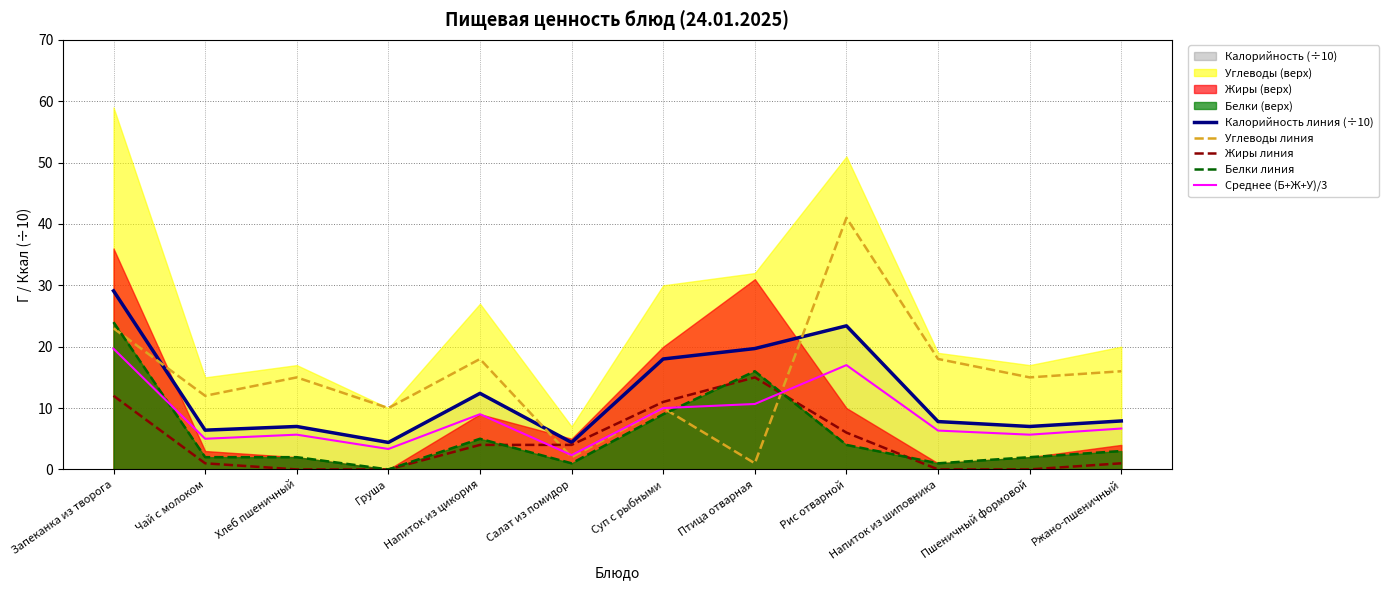

How many interior local peaks does the Белки линия series have?

2